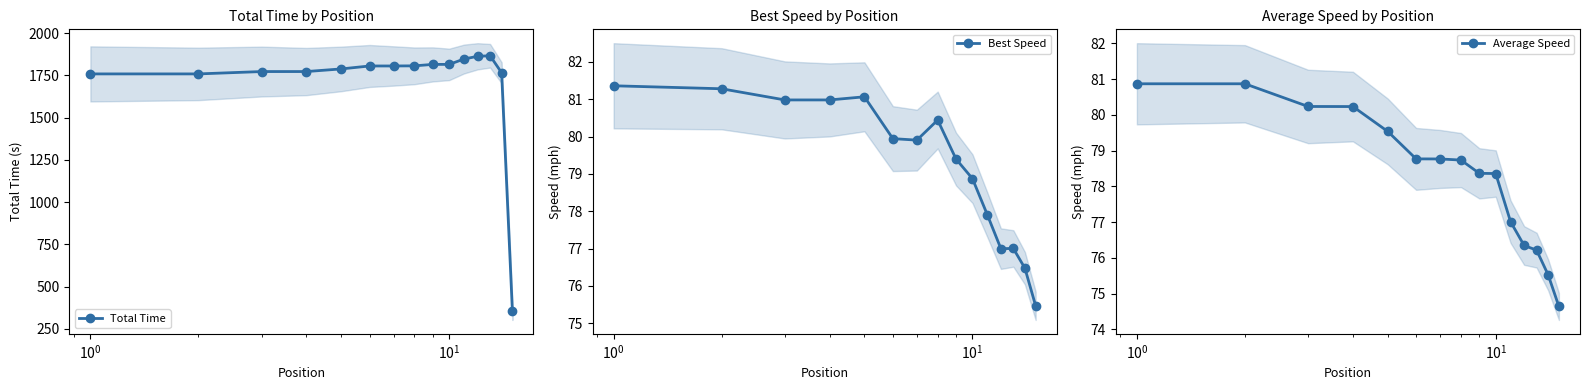

What is the lowest value of the Total Time series?

357.4